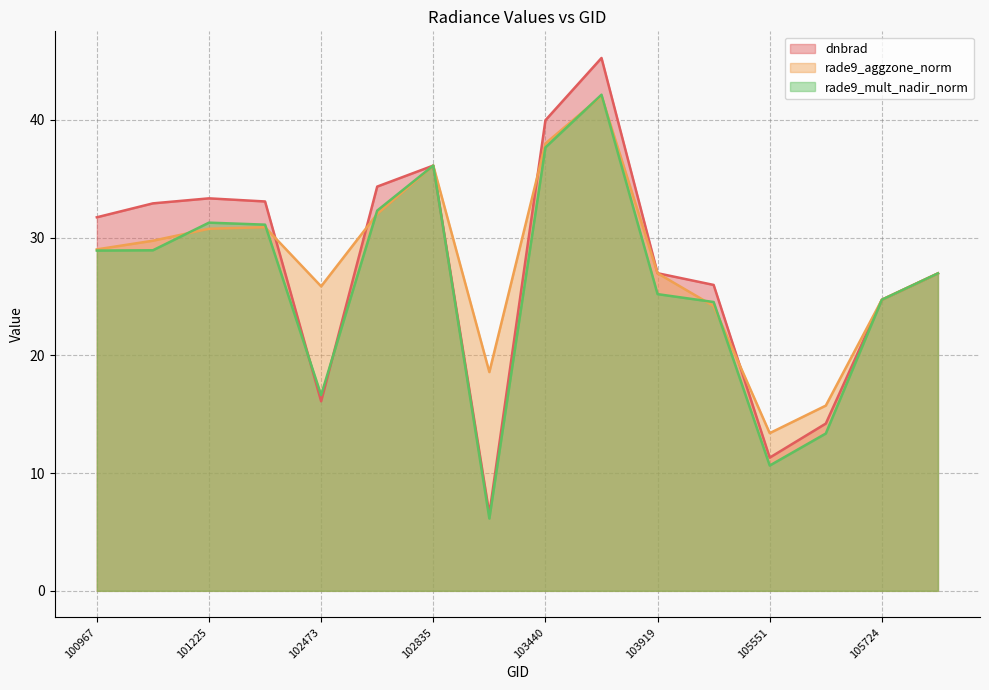

How many lines are shown in the chart?

3